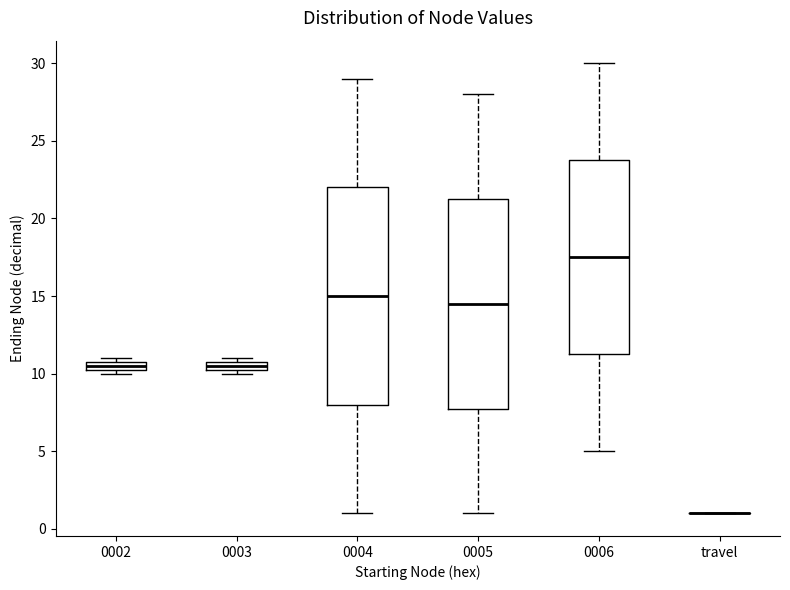

Where is the lower edge of the box for 0002 on the y-axis? The values are not printed on the chart, so give them approximately, as read against the axis.

10.5